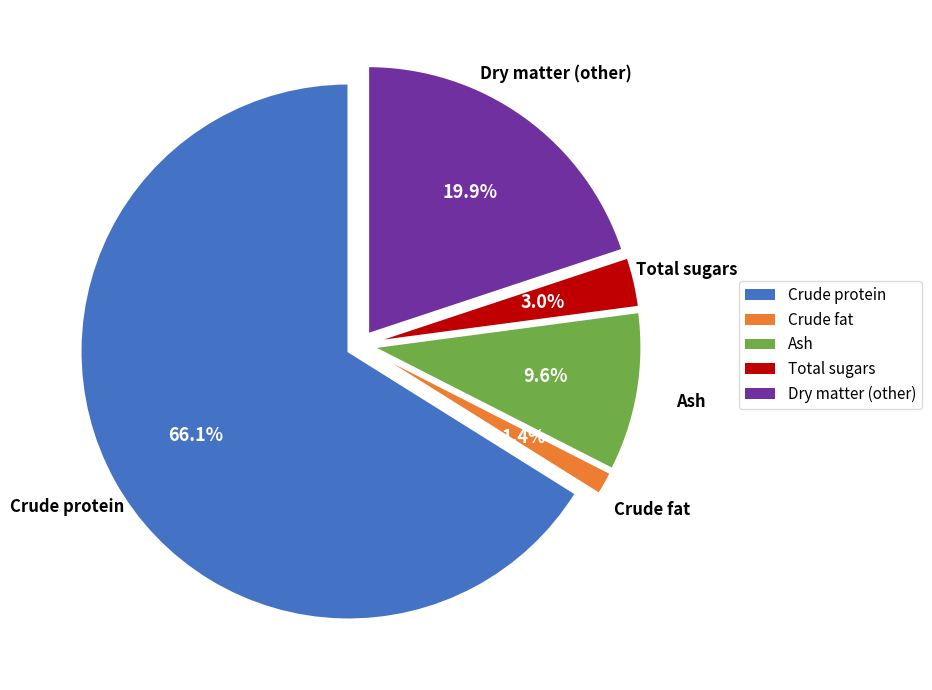

True or false: Crude fat accounts for 1% of the total.

True